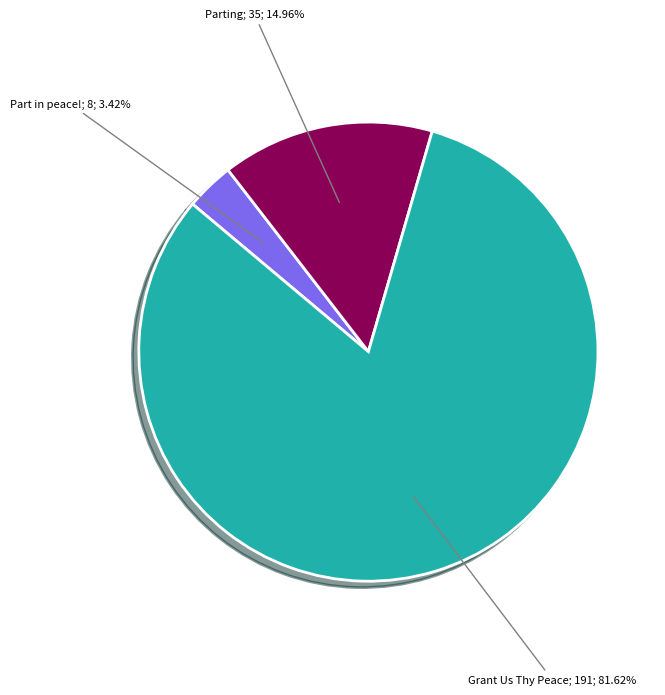

Does any single category account for the majority?

Yes